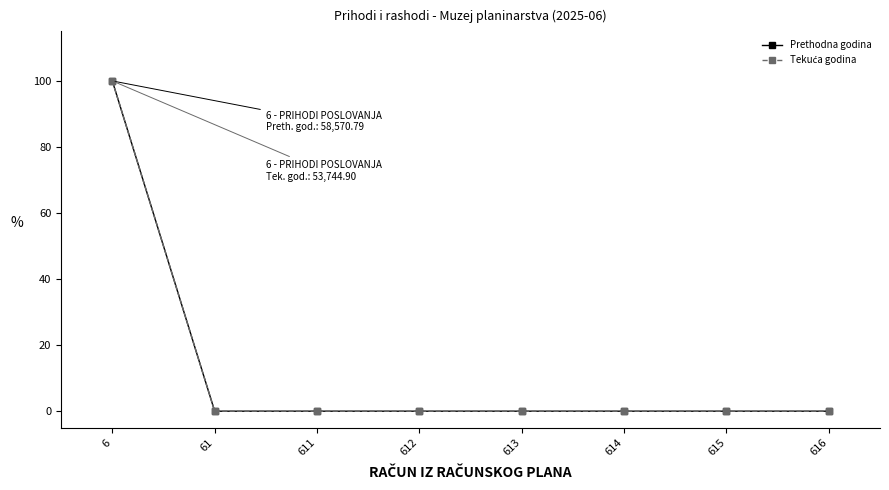

At 614, list the series in order from largest to smallest.

Prethodna godina, Tekuća godina